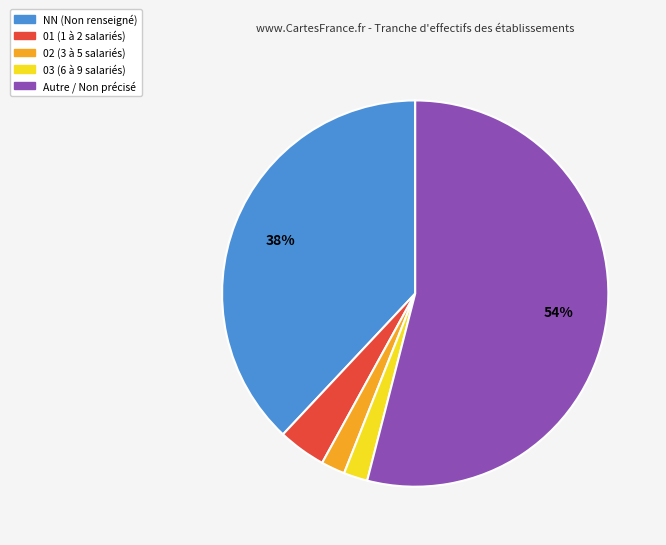

To the nearest percent, what is the average slice percentage?

20%